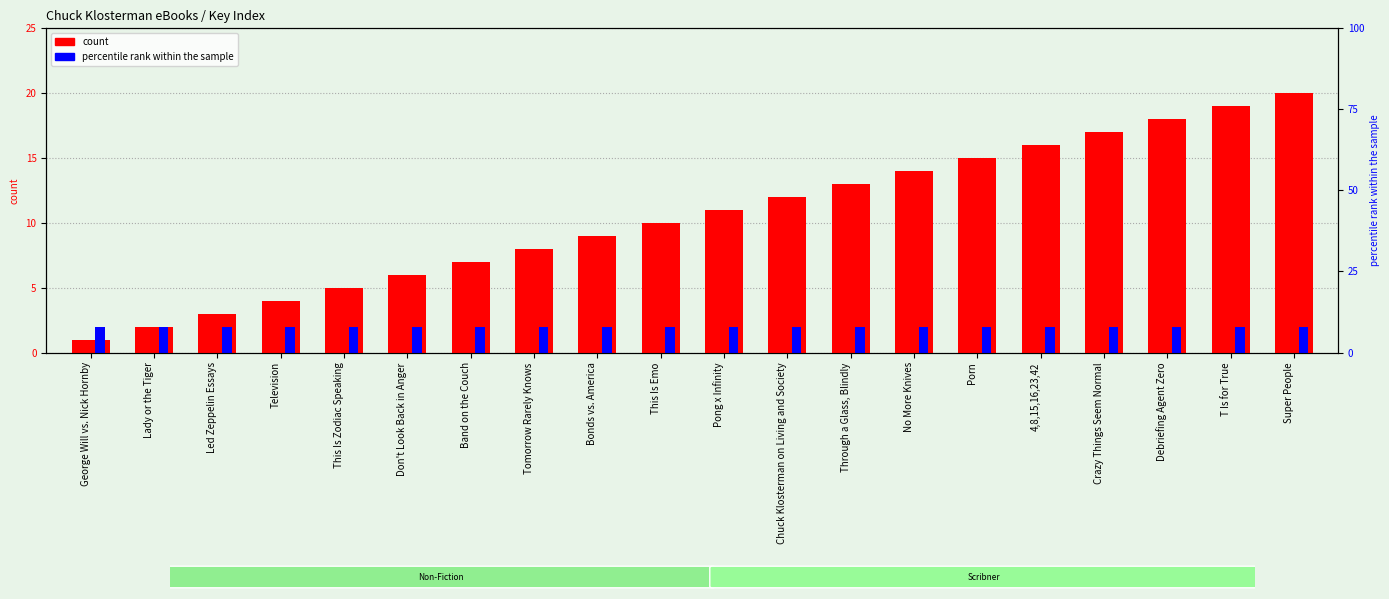

Does the chart contain any negative values?

No